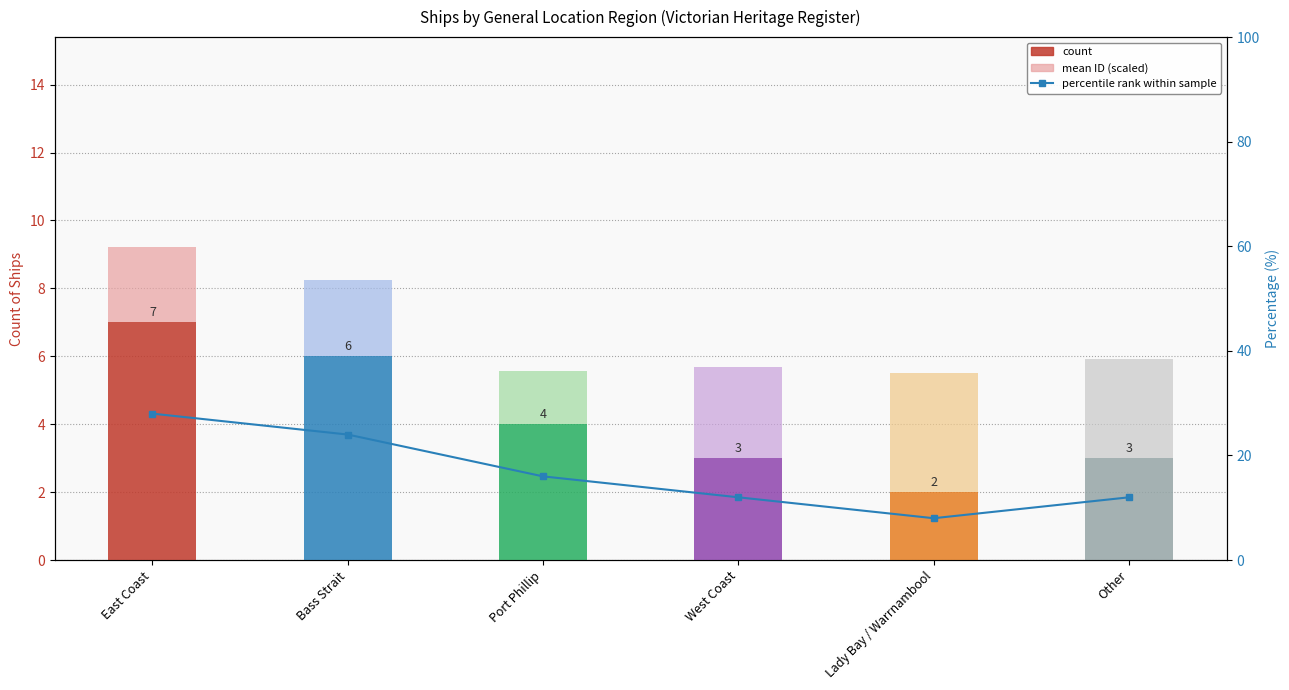

What is the label of the 2nd bar from the left?

Bass Strait